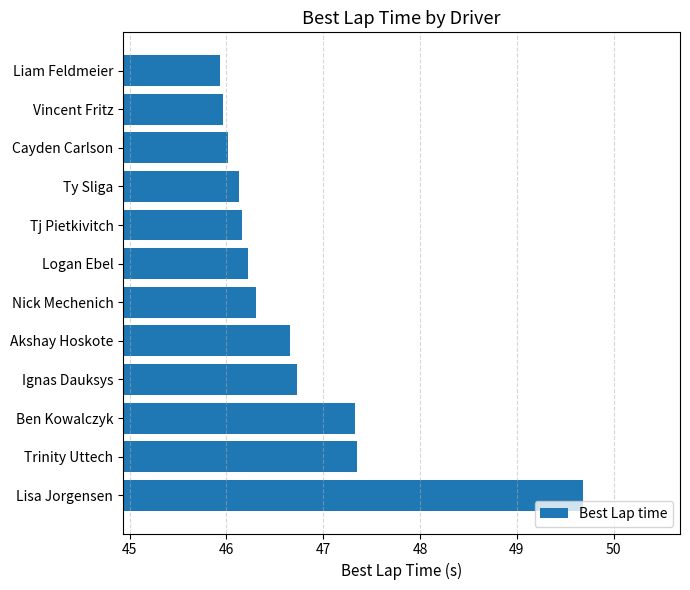

What is the smallest value displayed?

45.9